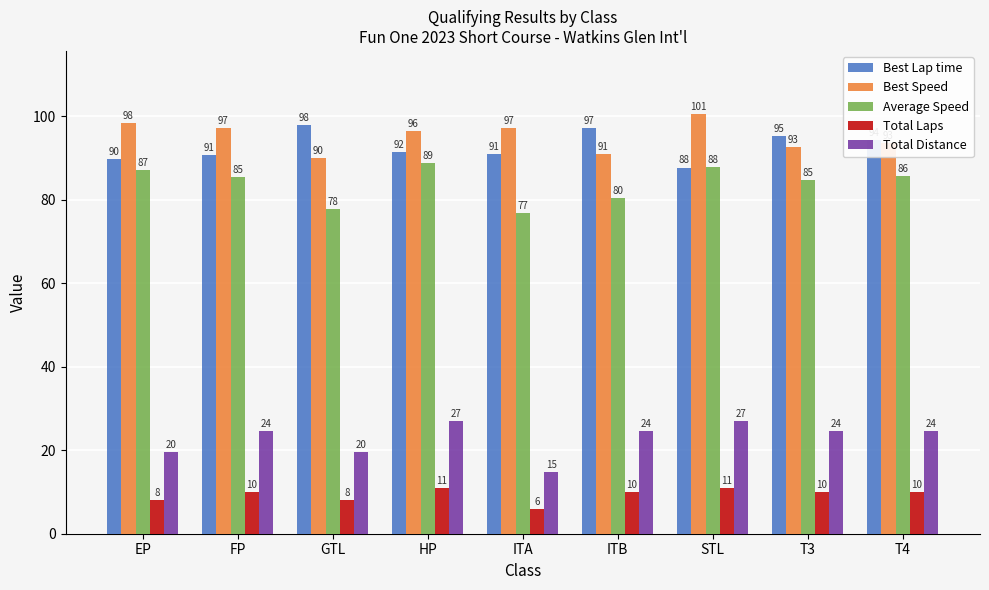

What is the average value of the Total Distance series?

22.9